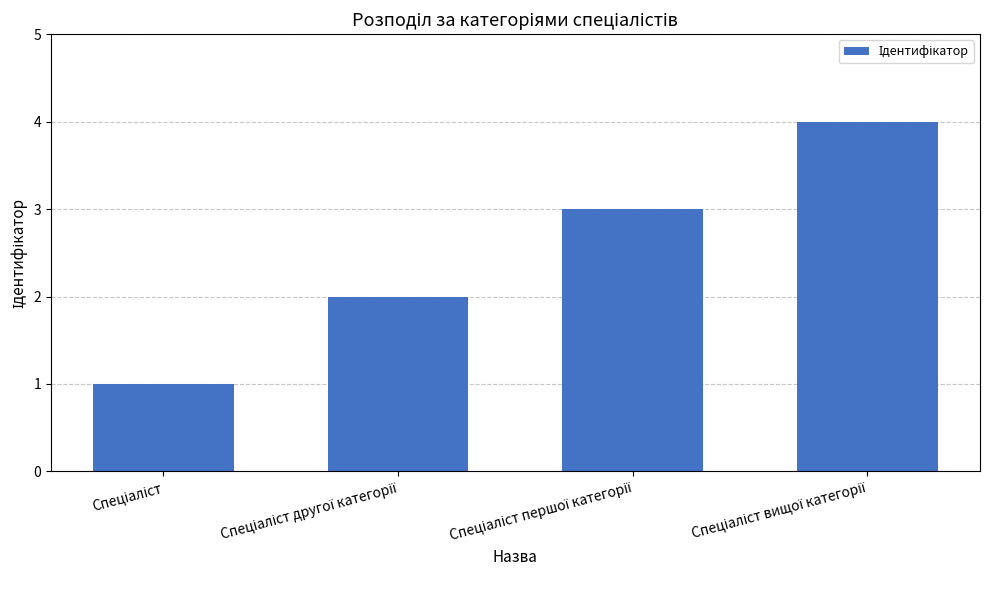

How many categories are shown in the chart?

4